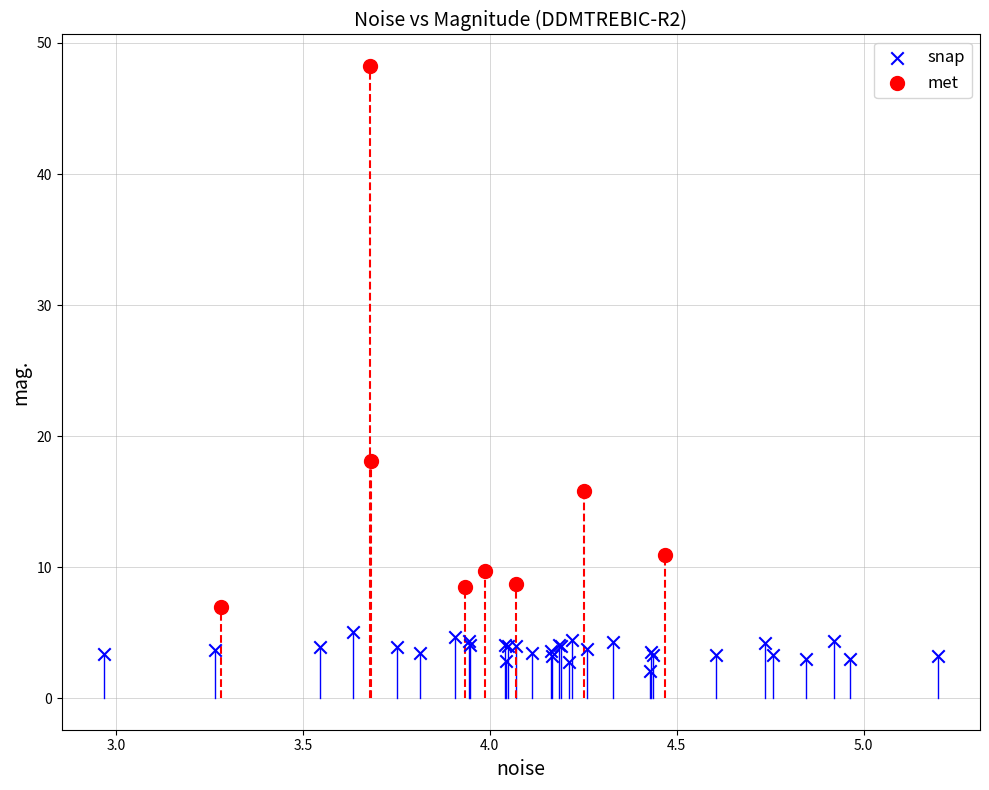

Which series reaches the minimum Y coordinate?

snap